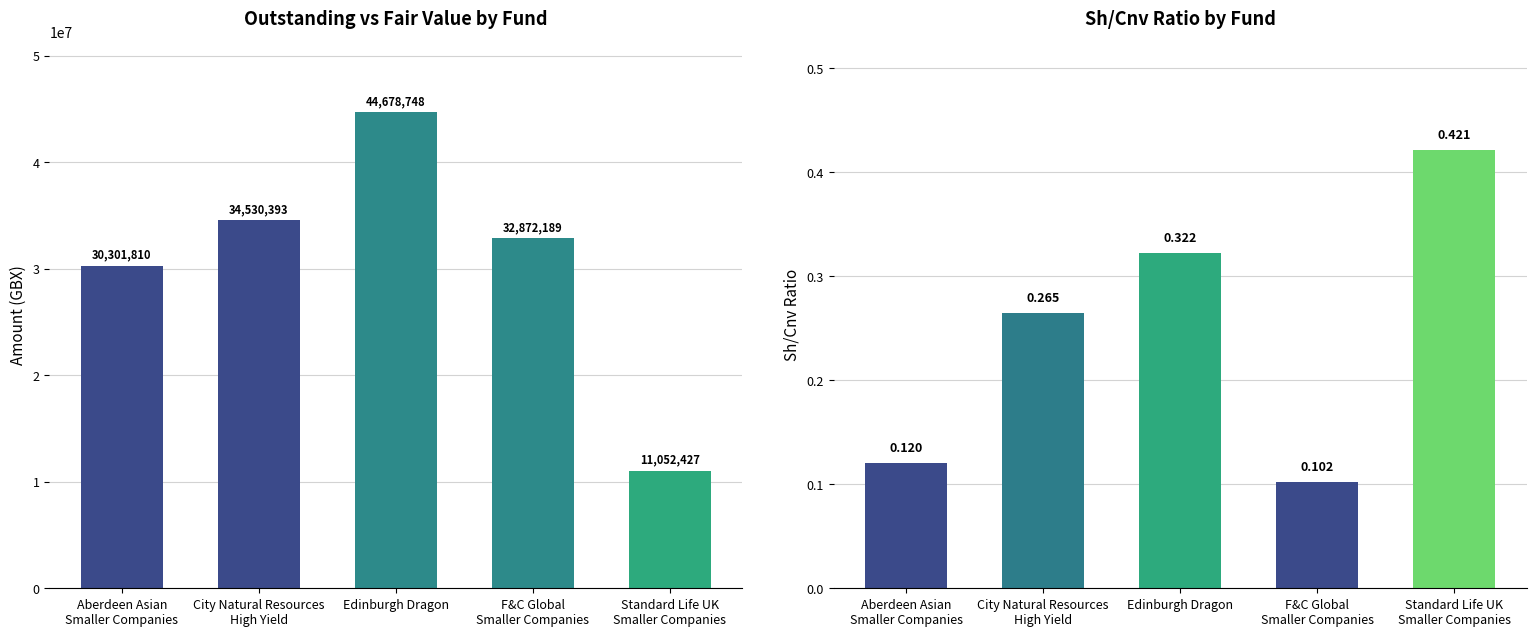

At which label does Sh/Cnv reach its peak?

Standard Life UK
Smaller Companies